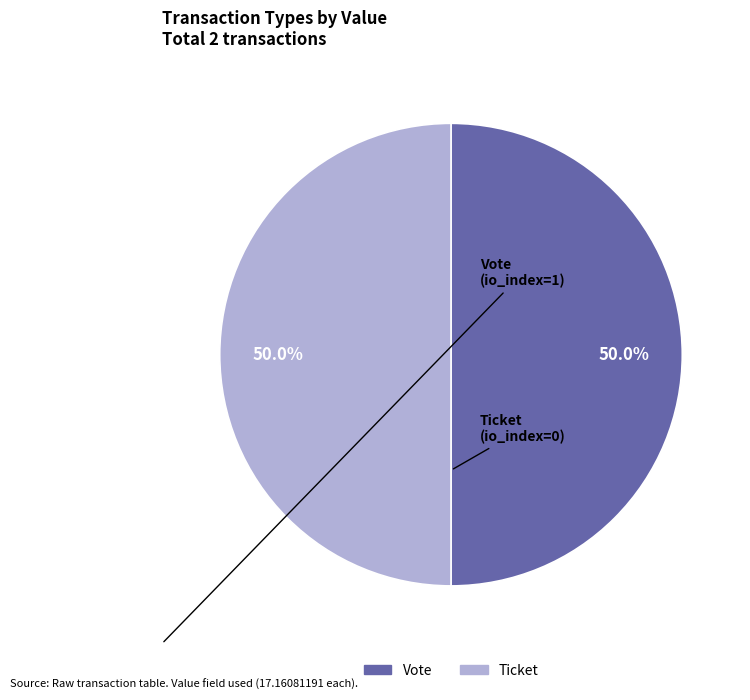

To the nearest percent, what percentage of the pie is Vote?

50%